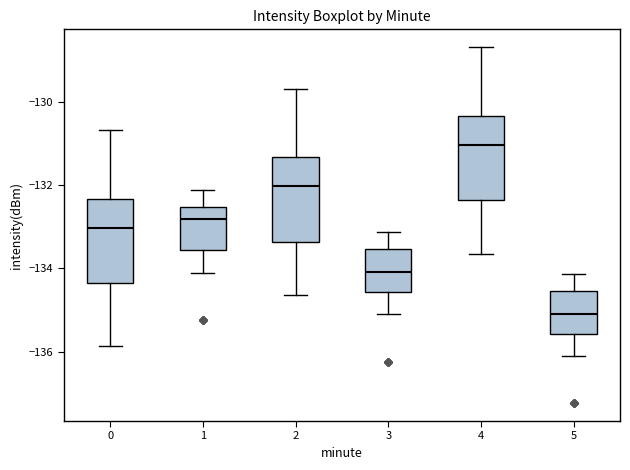

Reading left to right, transcribe this box plot: for each box, give where its median line is, the range the box spans, and where its two whiskers end, as read against the y-axis. The values are not printed on the chart, so give them approximately, as read against the axis.

0: median -133.0, box -134.4 to -132.4, whiskers -135.8 to -130.6
1: median -132.8, box -133.6 to -132.6, whiskers -134.0 to -132.2
2: median -132.0, box -133.4 to -131.4, whiskers -134.6 to -129.6
3: median -134.0, box -134.6 to -133.6, whiskers -135.0 to -133.2
4: median -131.0, box -132.4 to -130.4, whiskers -133.6 to -128.6
5: median -135.0, box -135.6 to -134.6, whiskers -136.0 to -134.2